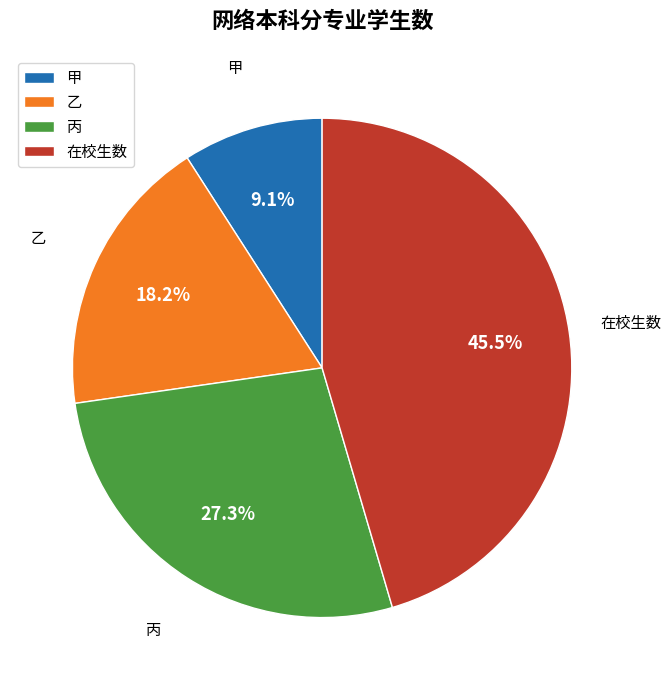

Which has a higher value, 丙 or 在校生数?

在校生数